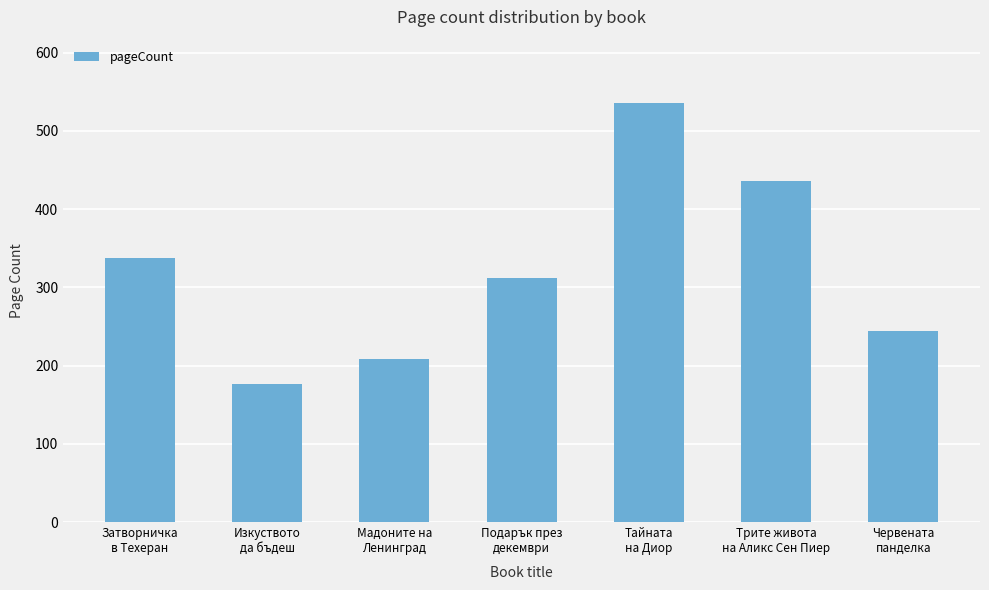

What is the sum of all values?

2249